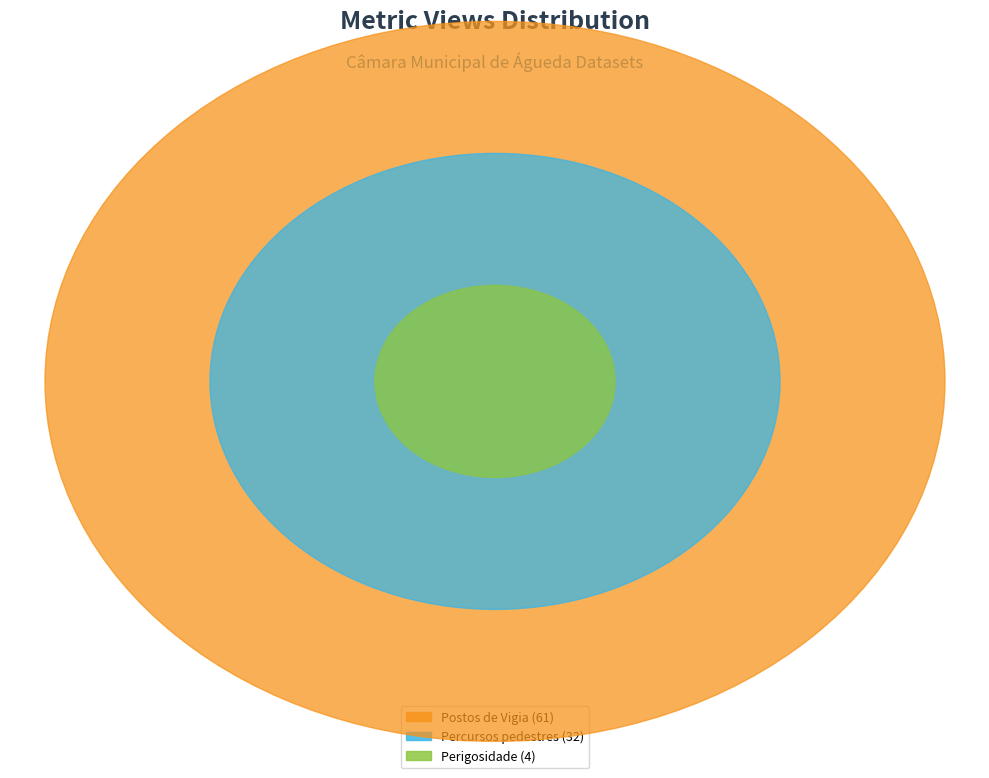

Which slice represents more than half of the pie?

Postos de Vigia